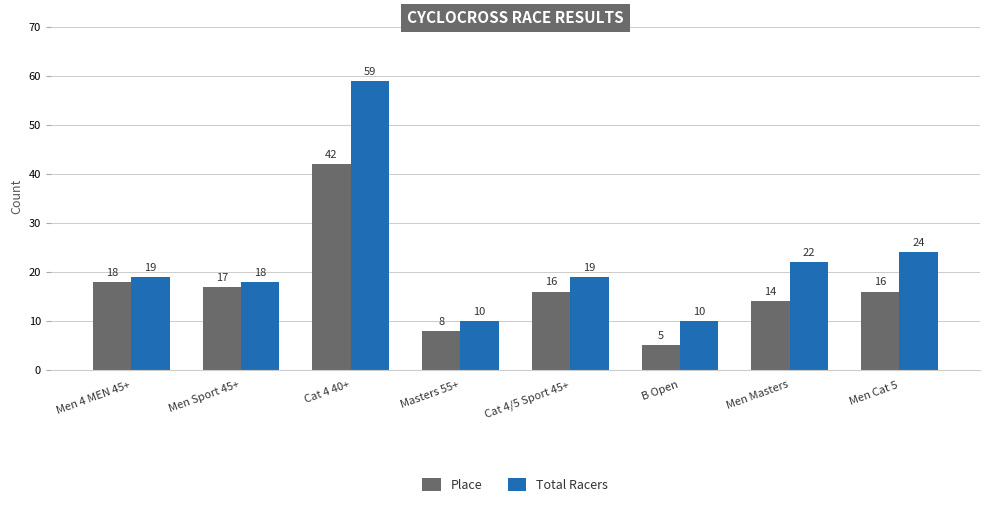

How many bars are there in each group?

2